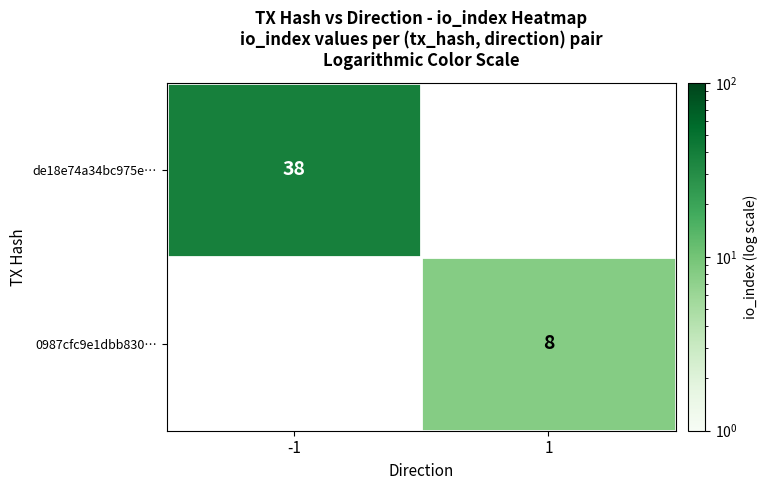

True or false: 0987cfc9e1dbb830… has a value of 12 at 1.

False